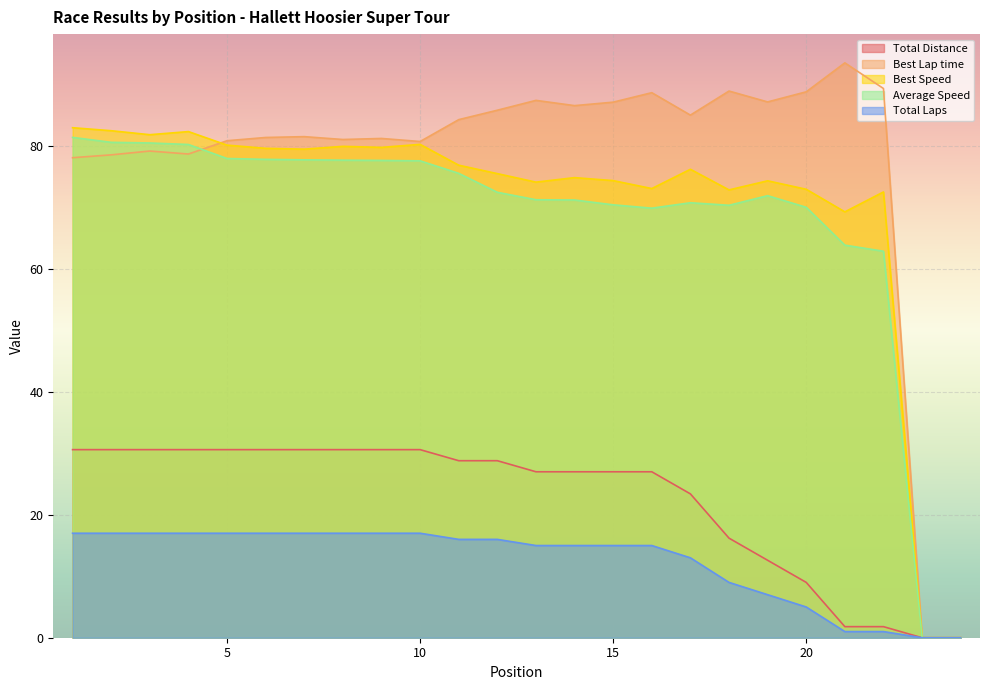

How many data points in Best Speed are above 76?

12